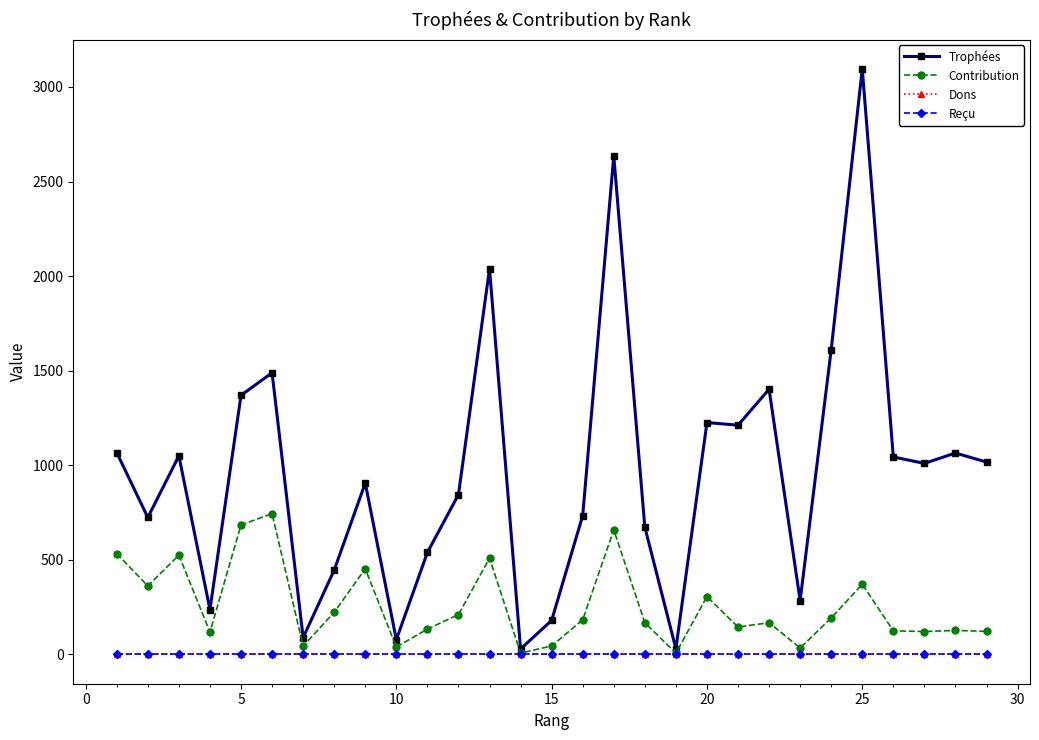

True or false: Dons and Trophées intersect in this chart.

False